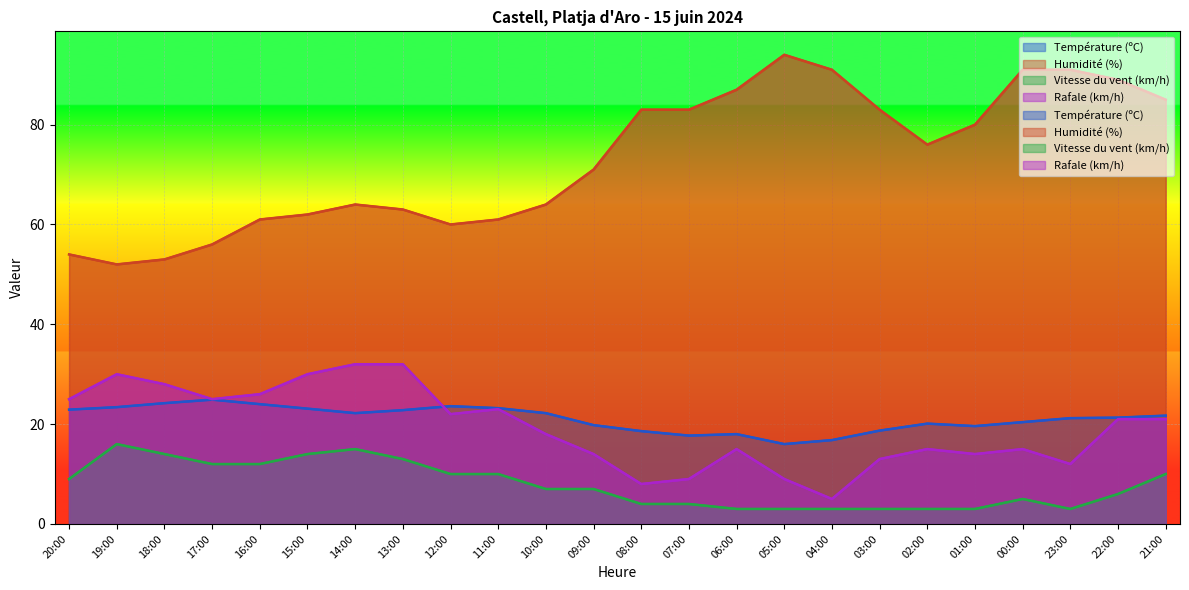

Which category has the lowest value in the Vitesse du vent (km/h) series?

06:00